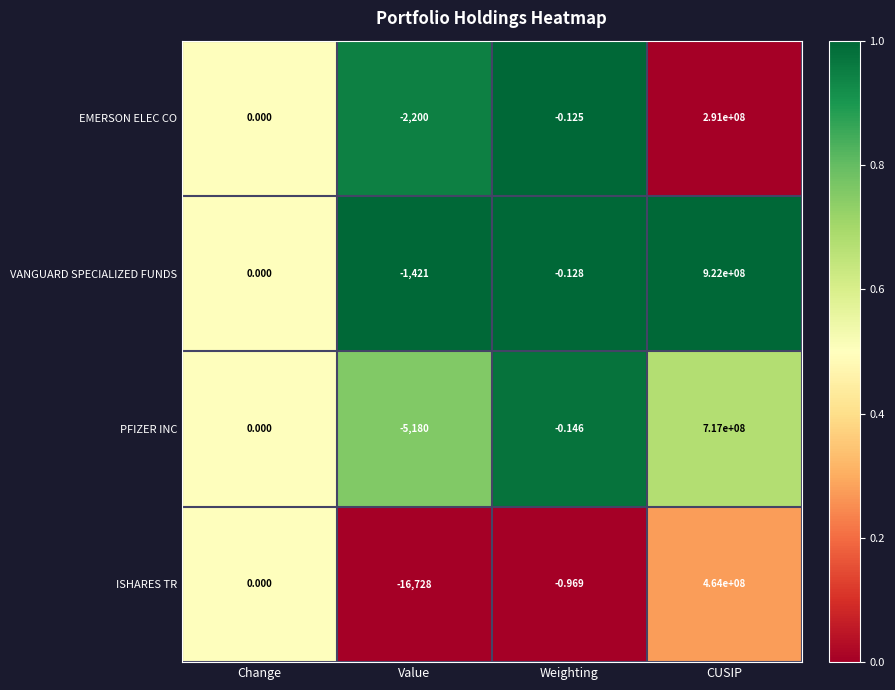

At which category is the sum across all series the highest?

CUSIP